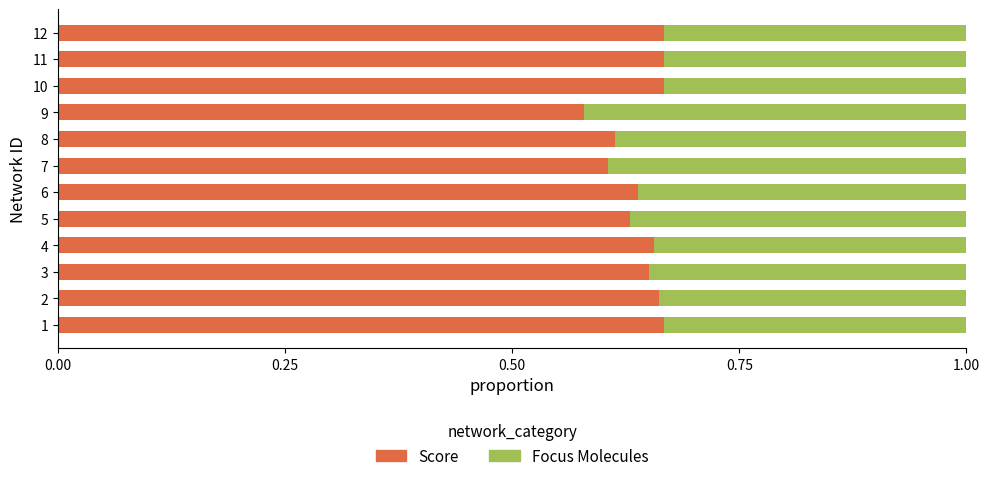

True or false: Score has a value of 0.4 at 5.

False